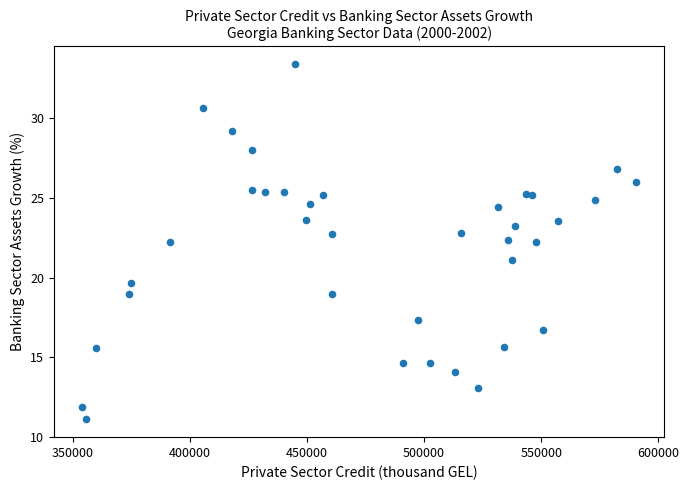

What is the range of Y values (max minus min)?

22.3